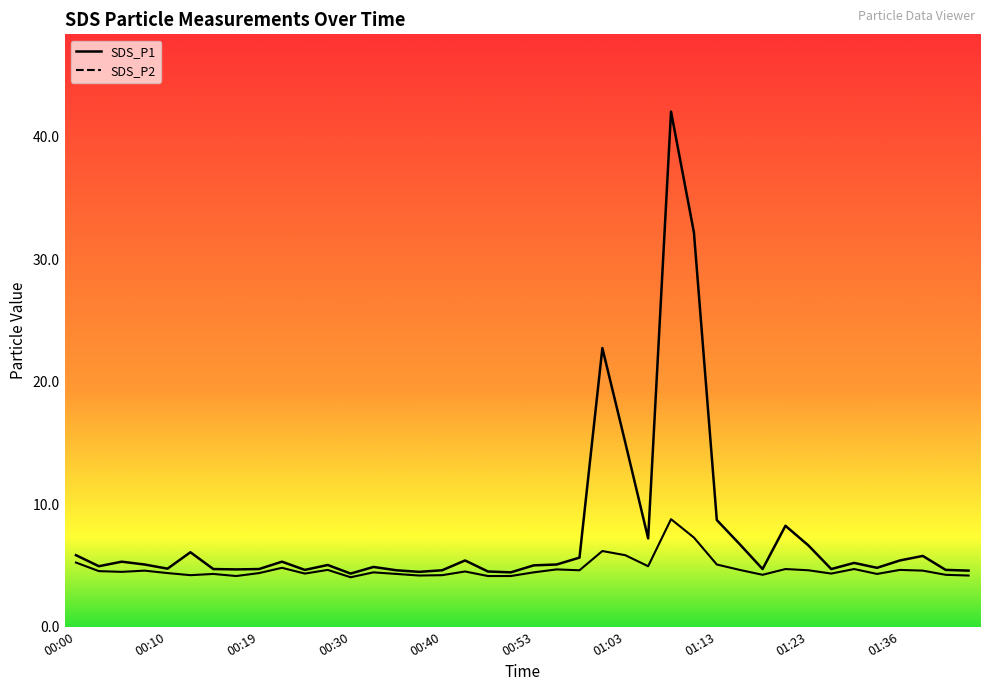

What is the label of the 16th point from the right?

01:03